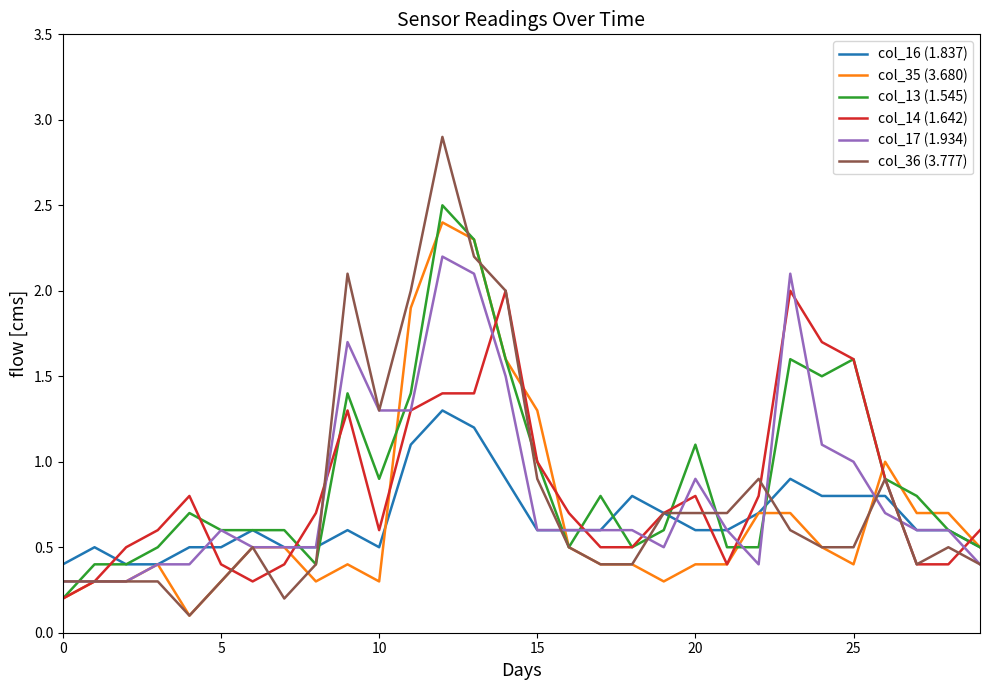

True or false: col_36 (3.777) and col_17 (1.934) cross at least once.

True